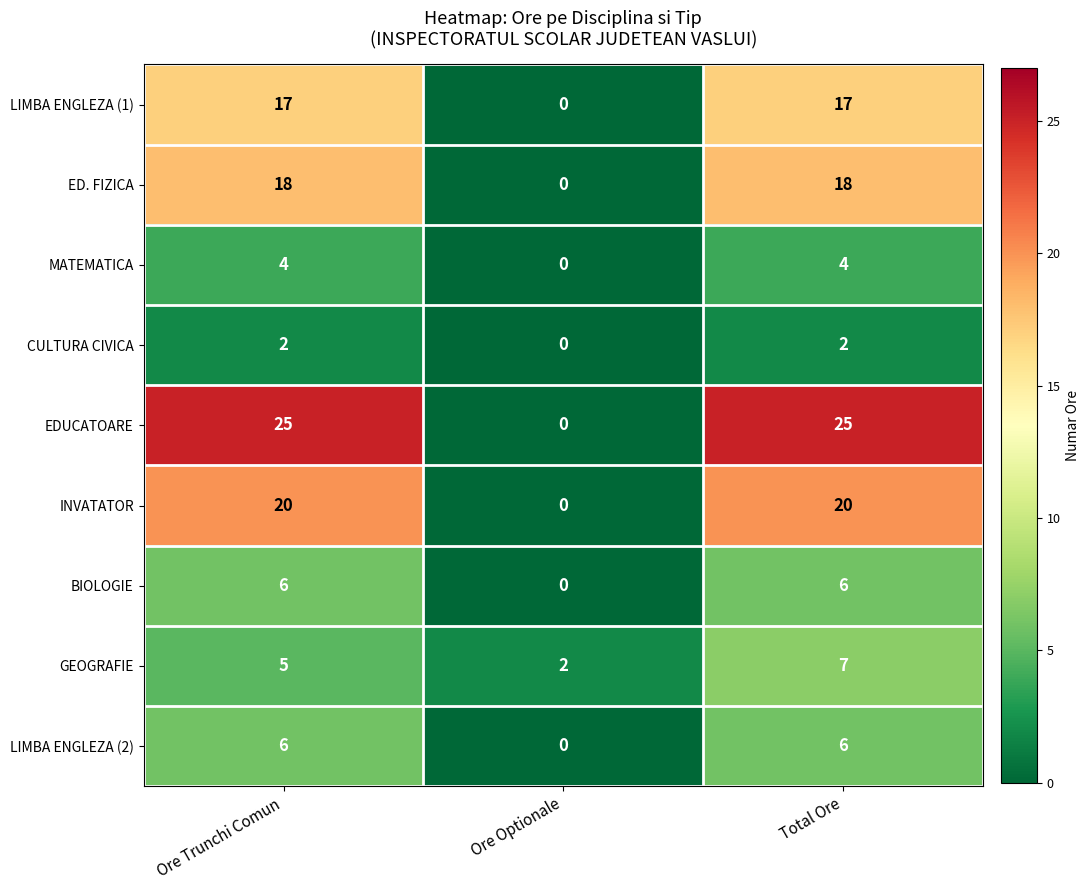

What is the difference between the highest and lowest values at Ore Optionale?

2